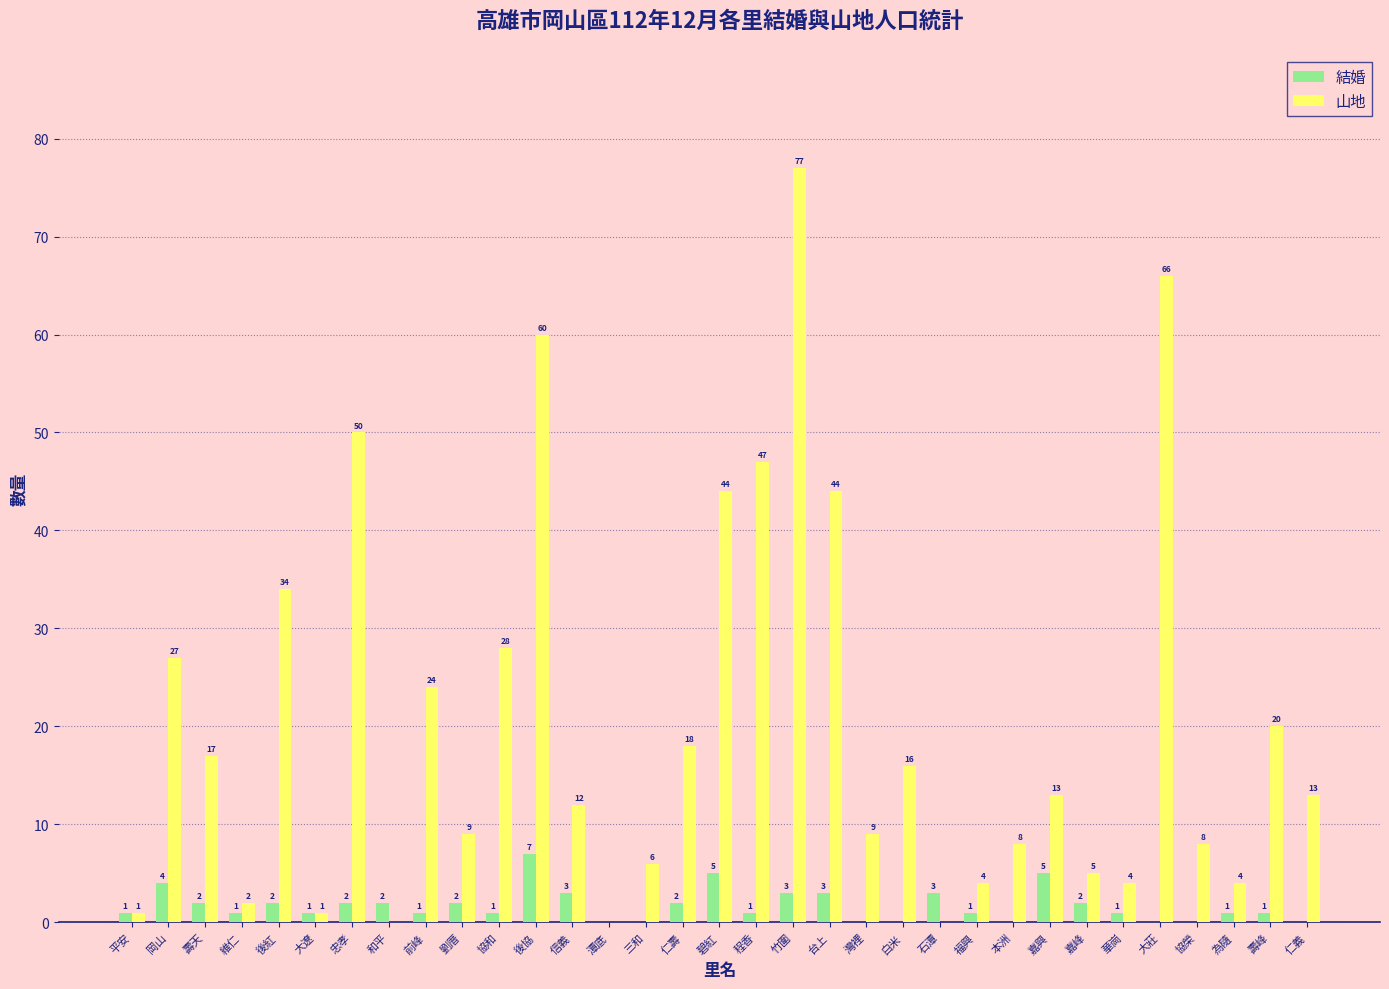

What is the total value across all series at 嘉興?

18